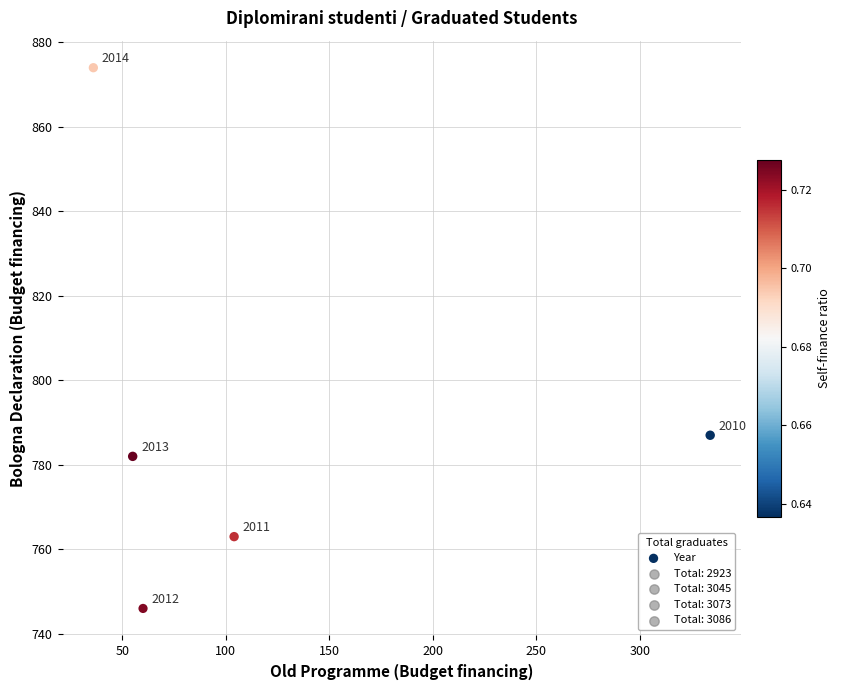

What Y value in the scatter plot is closest to 810?

787